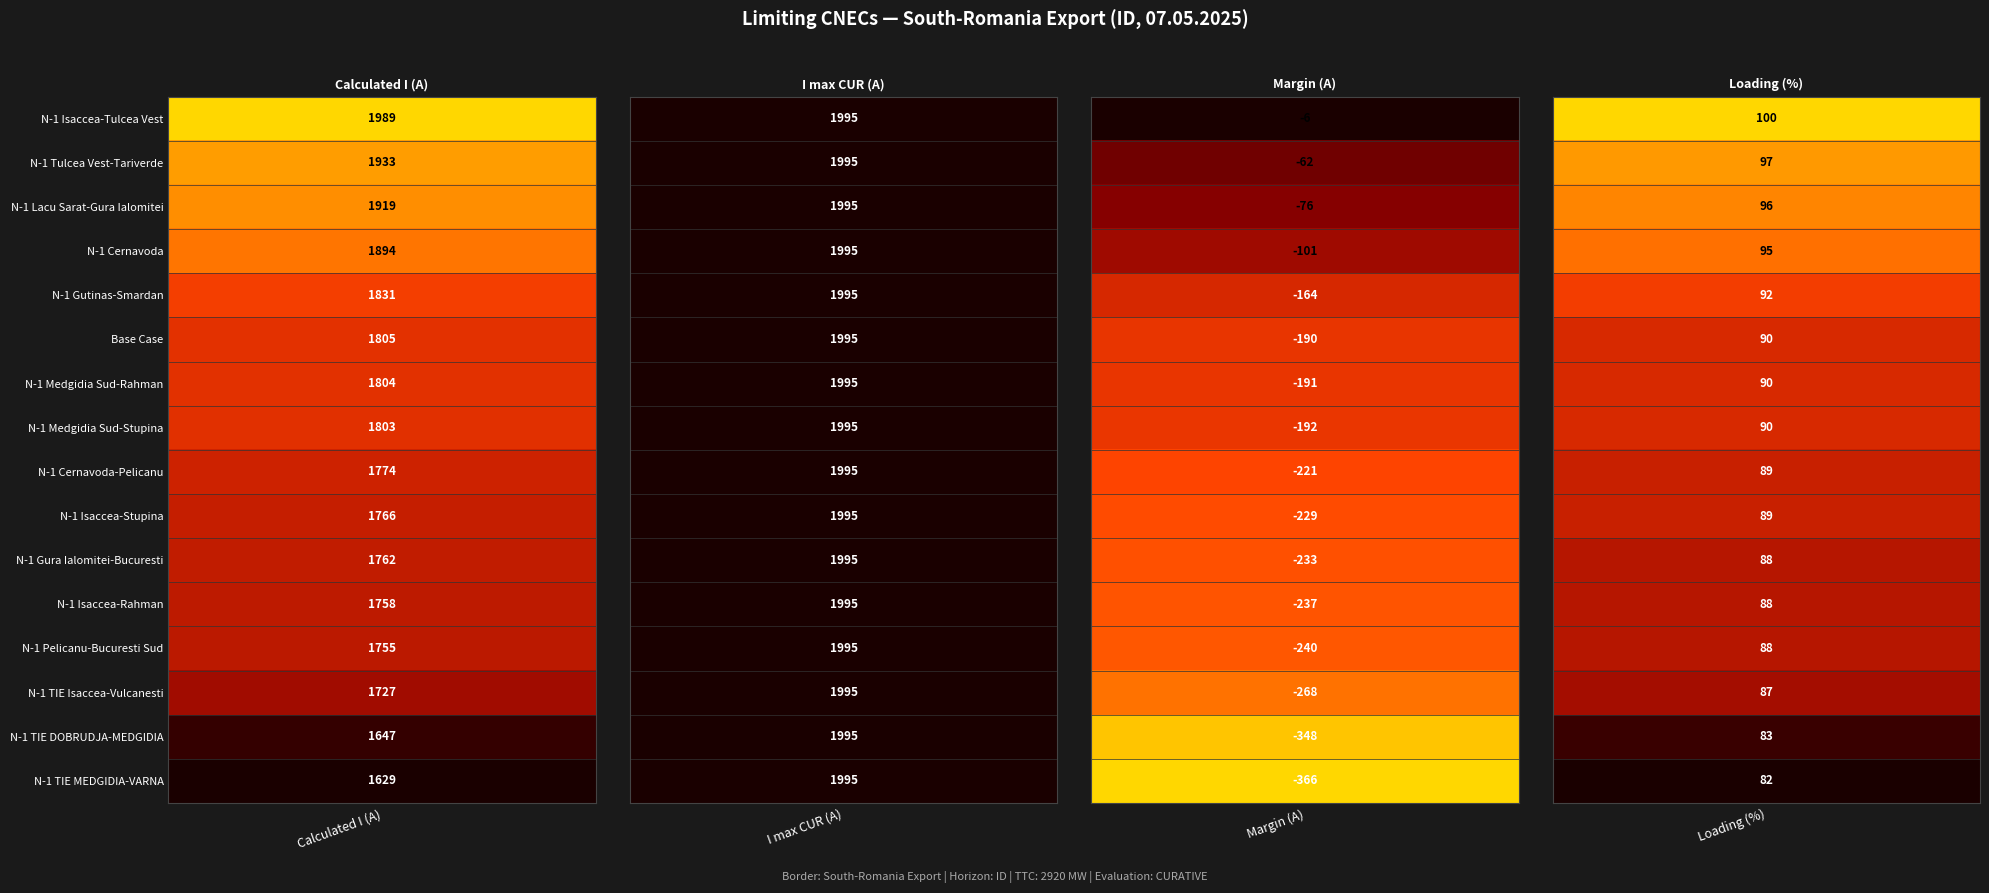

At 1, list the series in order from smallest to largest.

RO_CO_00012, RO_CO_00015, RO_CO_00013, RO_CO_00017, RO_CO_00023, BC, RO_CO_00041, RO_CO_00036, RO_CO_00018, RO_CO_00010, RO_CO_00019, RO_CO_00011, RO_CO_00037, RO-MD_CO_00001, RO-BG_CO_00005, RO-BG_CO_00004